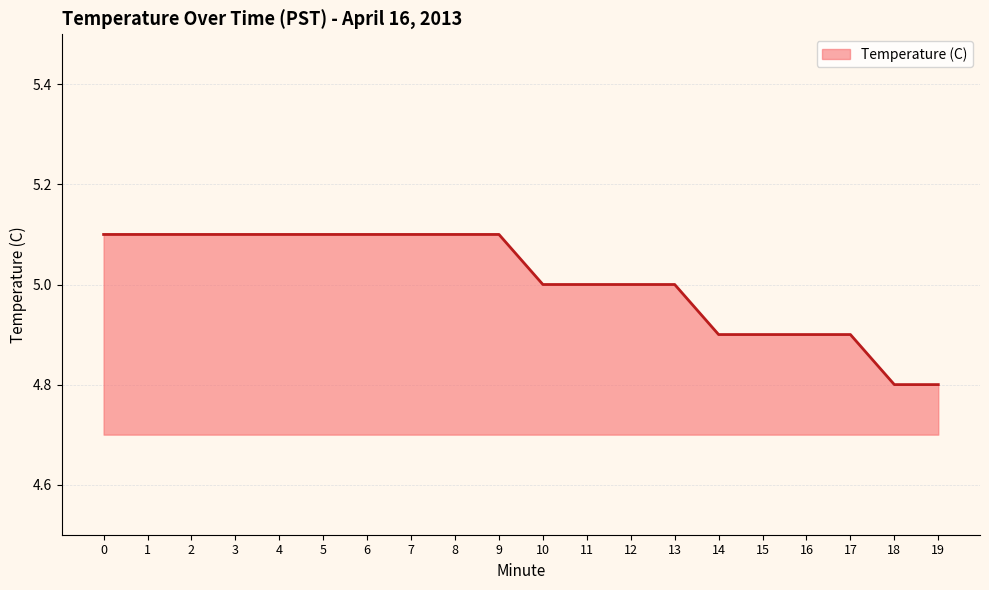

Is it true that the value at 6 is 5.1?

True